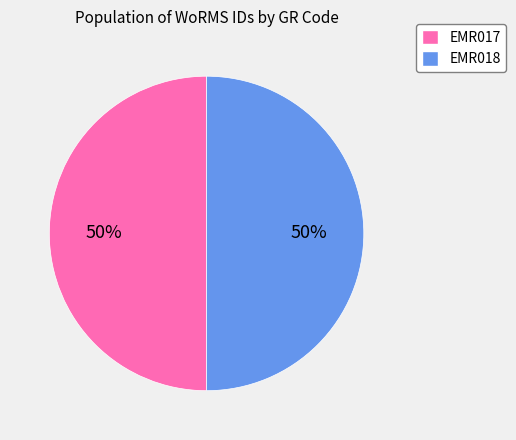

Combined, do EMR018 and EMR017 account for over 50%?

Yes